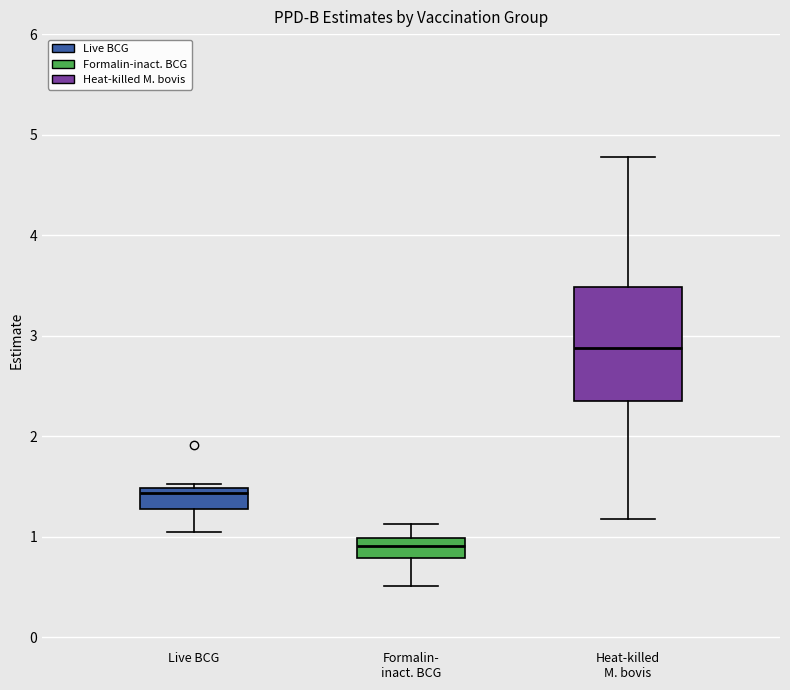

Which box's median line is the lowest?

Formalin- inact. BCG